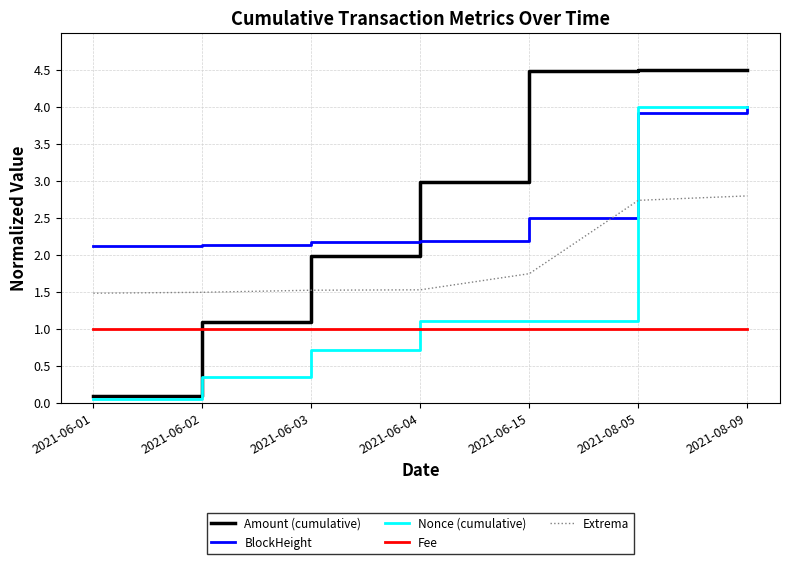

What is the difference between the highest and lowest values at 2021-08-05?

3.5